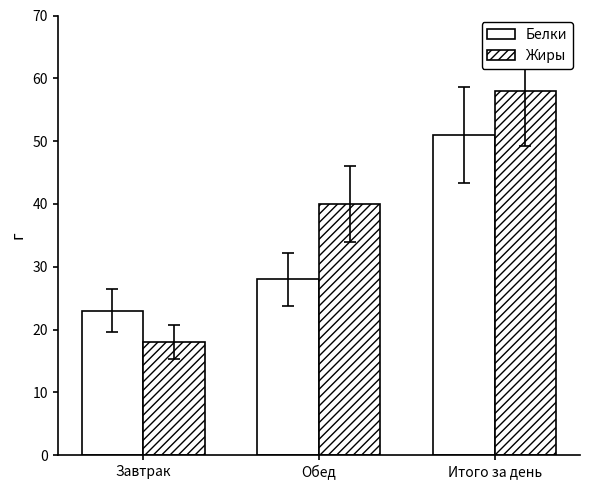

Does the chart contain stacked bars?

No